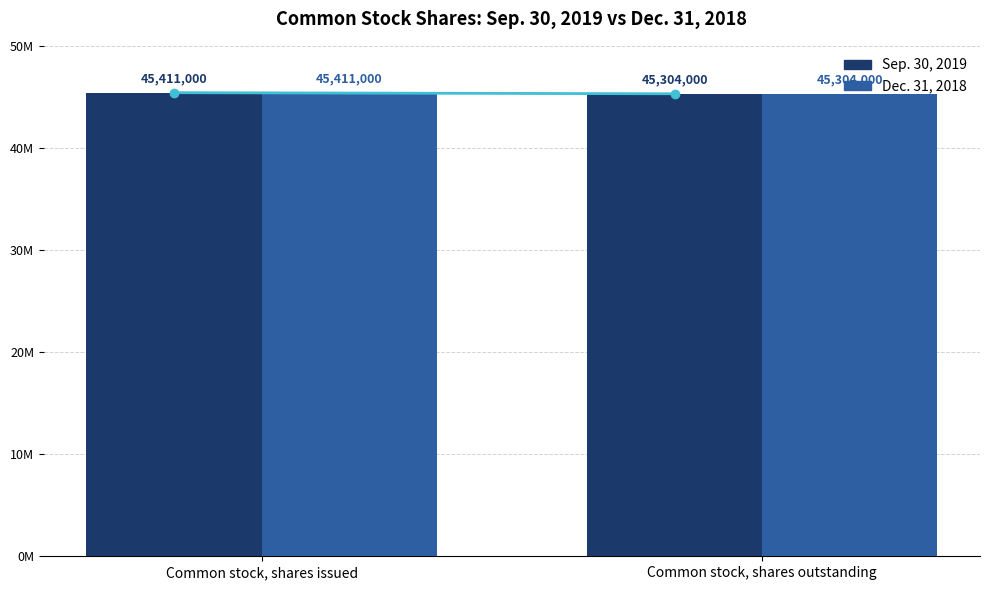

Between Common stock, shares issued and Common stock, shares outstanding, which series saw the biggest shift?

Sep. 30, 2019